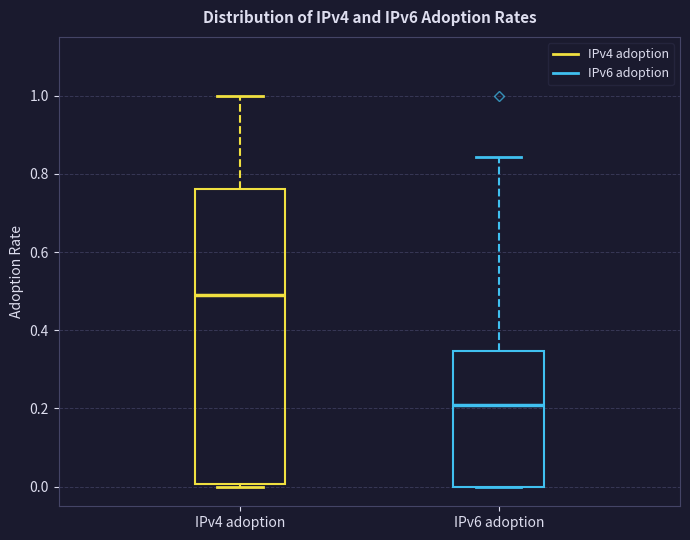

Reading left to right, transcribe this box plot: for each box, give where its median line is, the range the box spans, and where its two whiskers end, as read against the y-axis. The values are not printed on the chart, so give them approximately, as read against the axis.

IPv4 adoption: median 0.48, box 0.00 to 0.76, whiskers 0.00 (just below the box's lower edge) to 1.00
IPv6 adoption: median 0.20, box 0.00 to 0.34, whiskers 0.00 to 0.84